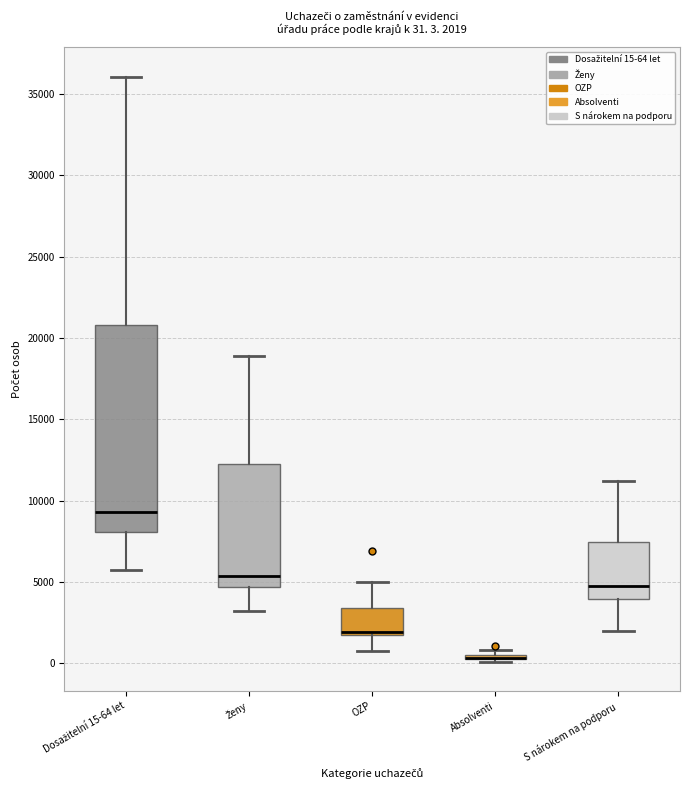

Which box is the tallest, from its lower edge to its upper edge?

Dosažitelní 15-64 let